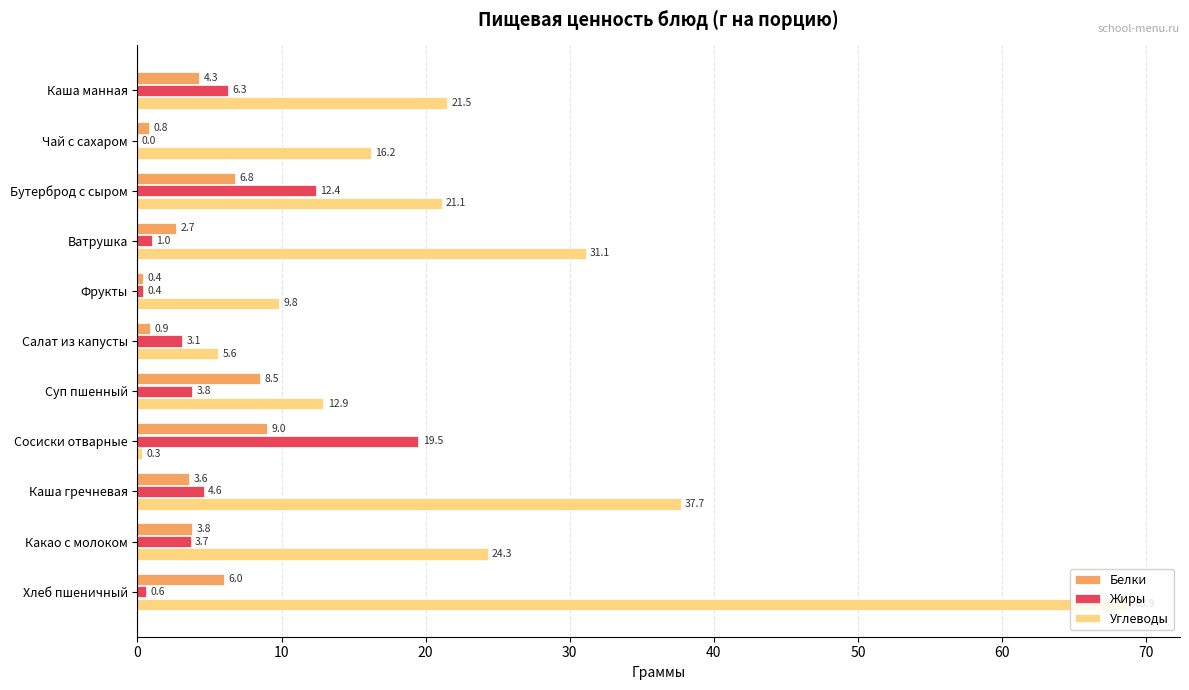

How many values in Жиры are above zero?

10